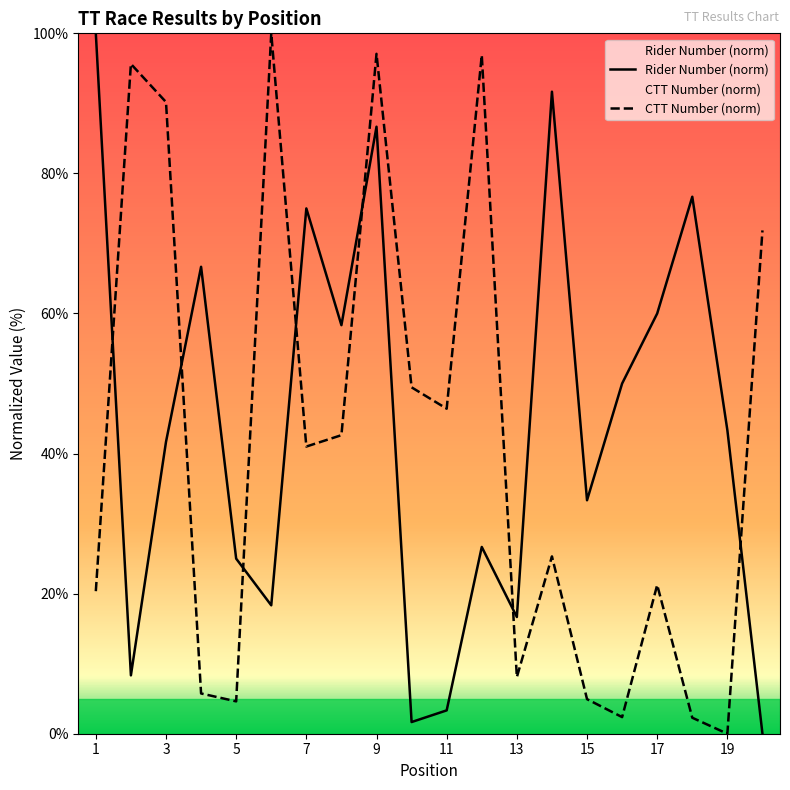

List the series in order of their peak value, highest first.

number, ctt_number